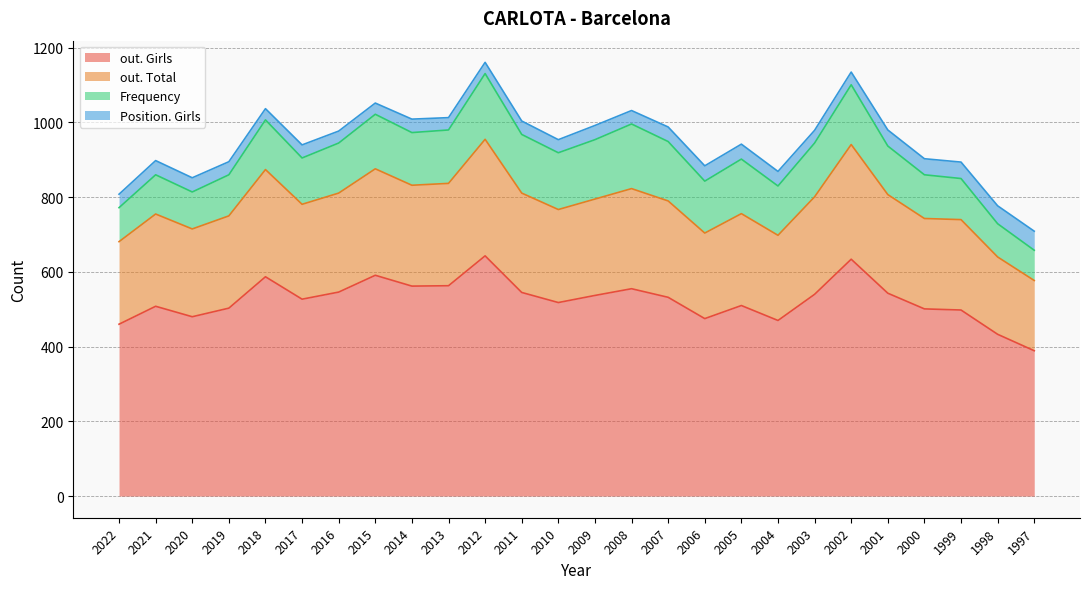

What is the maximum value for out. Total?

955